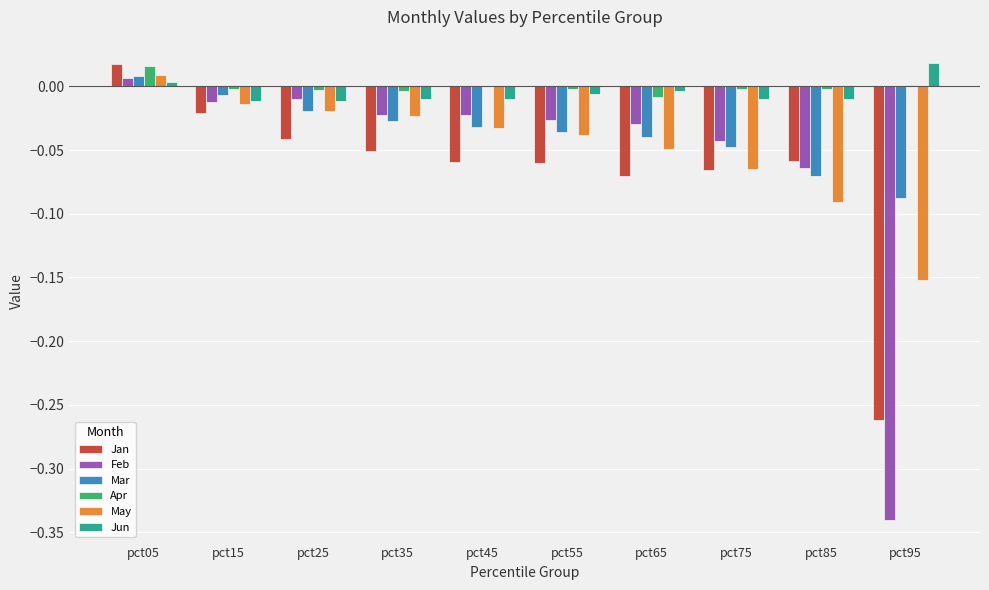

Between pct05 and pct15, which series saw the biggest shift?

Jan